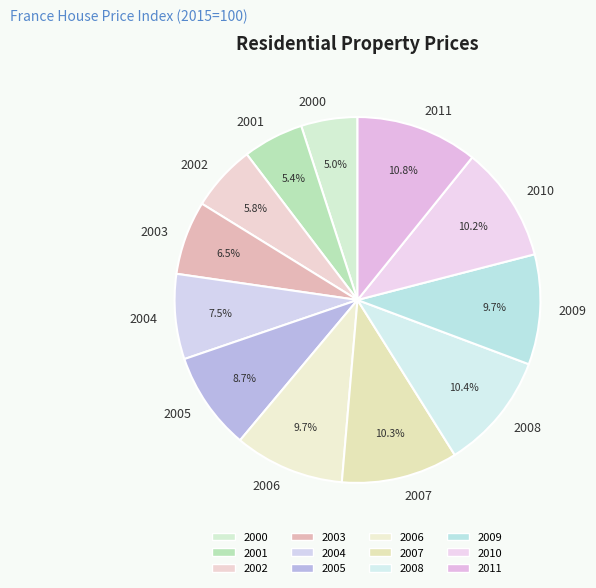

Is 2006 the majority of the pie?

No